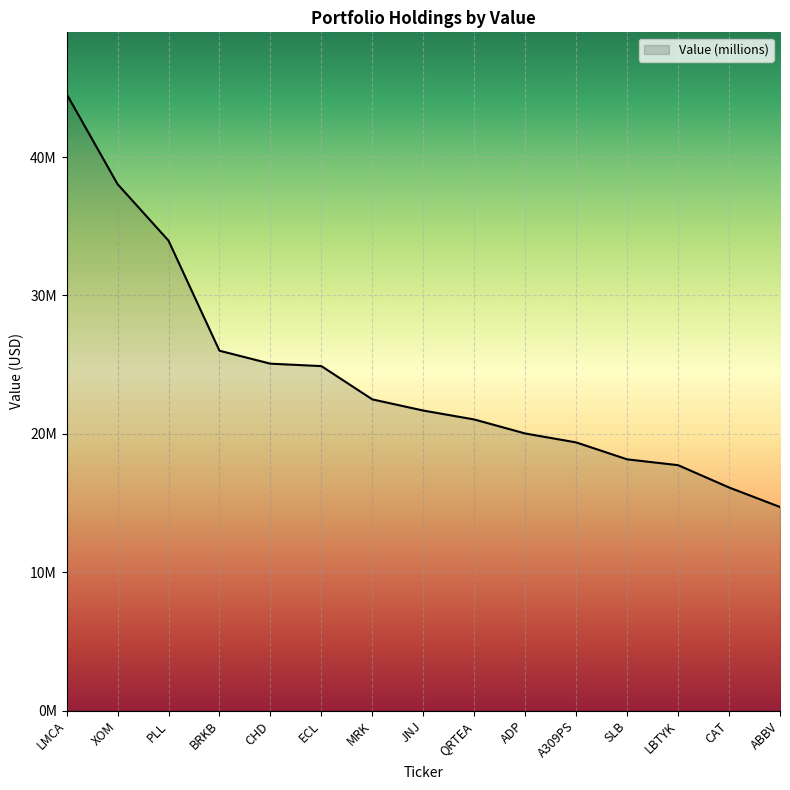

Does the chart display data point markers on the line(s)?

No